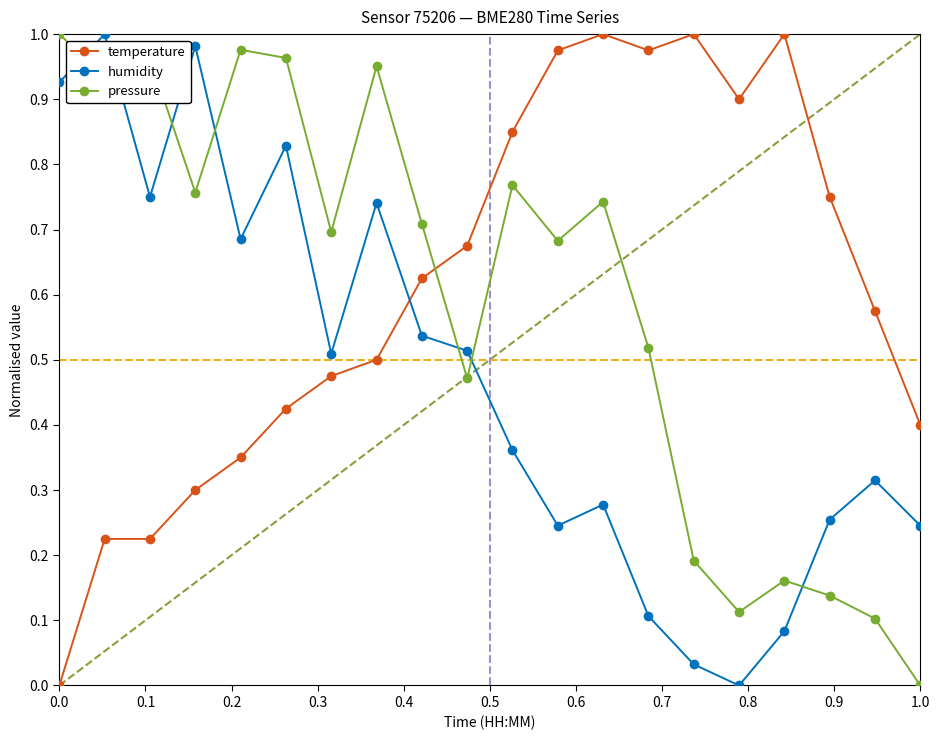

True or false: humidity and temperature intersect in this chart.

True